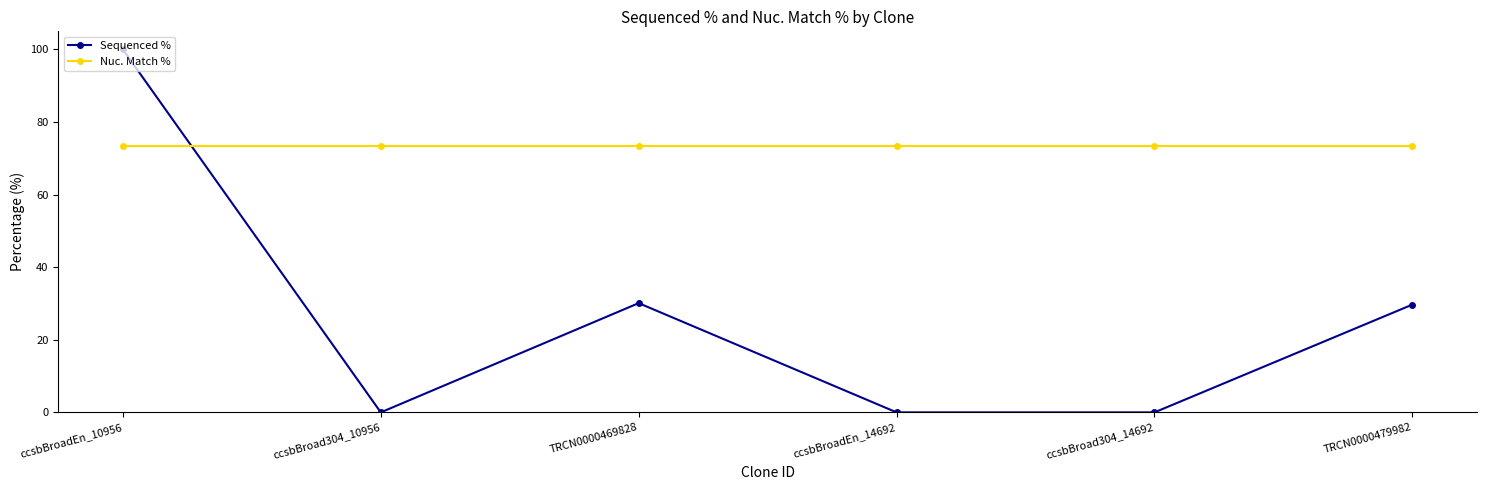

At which category does the chart reach its peak across all series?

ccsbBroadEn_10956